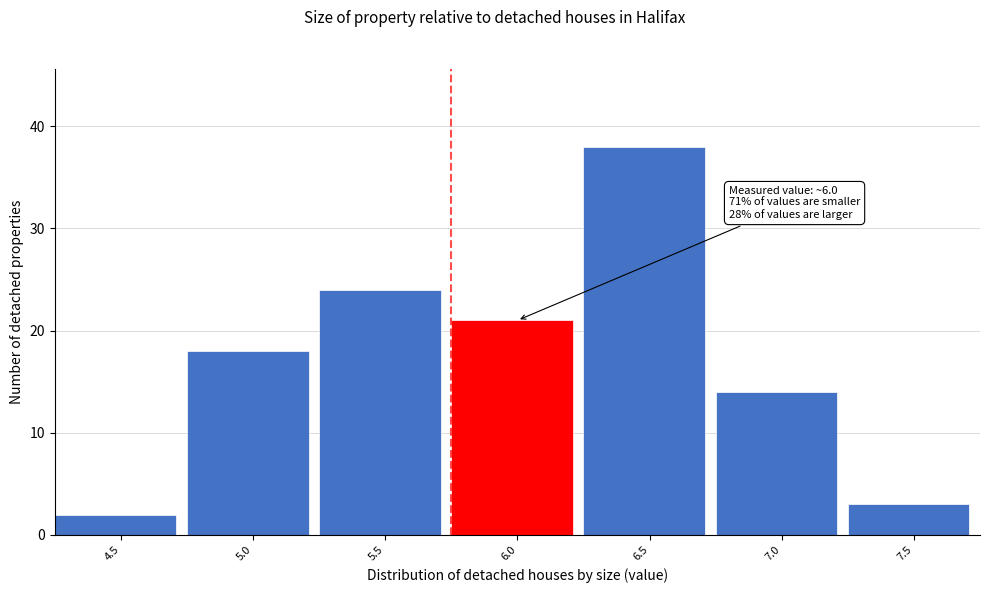

Reading left to right, extract all data points from this chart.

2	18	24	21	38	14	3